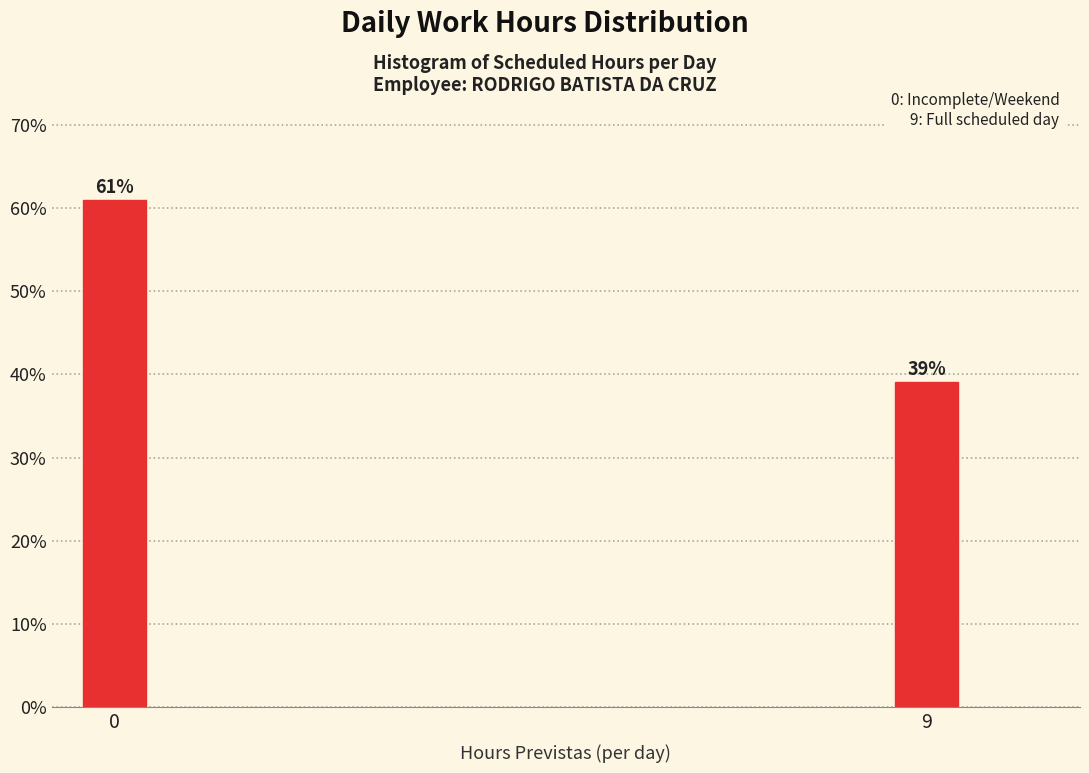

Reading left to right, list all the values displayed in this chart.

0=61.0	9=39.0